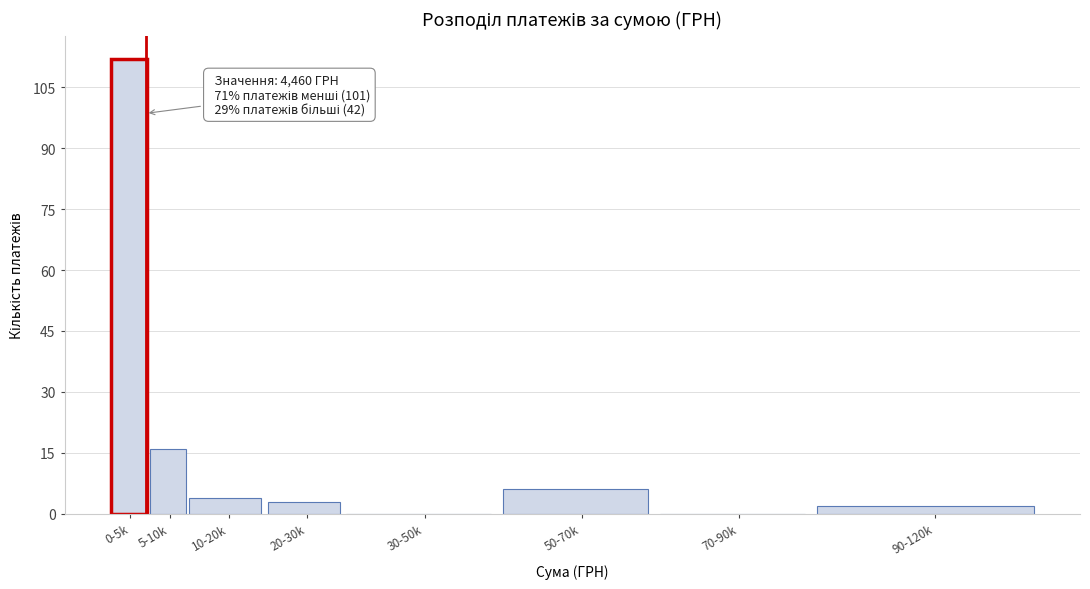

Reading right to left, extract all data points from this chart.

90-120k=2	70-90k=0	50-70k=6	30-50k=0	20-30k=3	10-20k=4	5-10k=16	0-5k=112